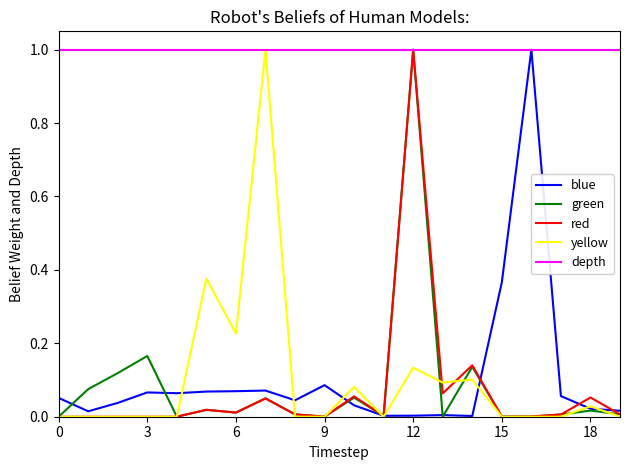

Which series has the largest total across all categories?

depth